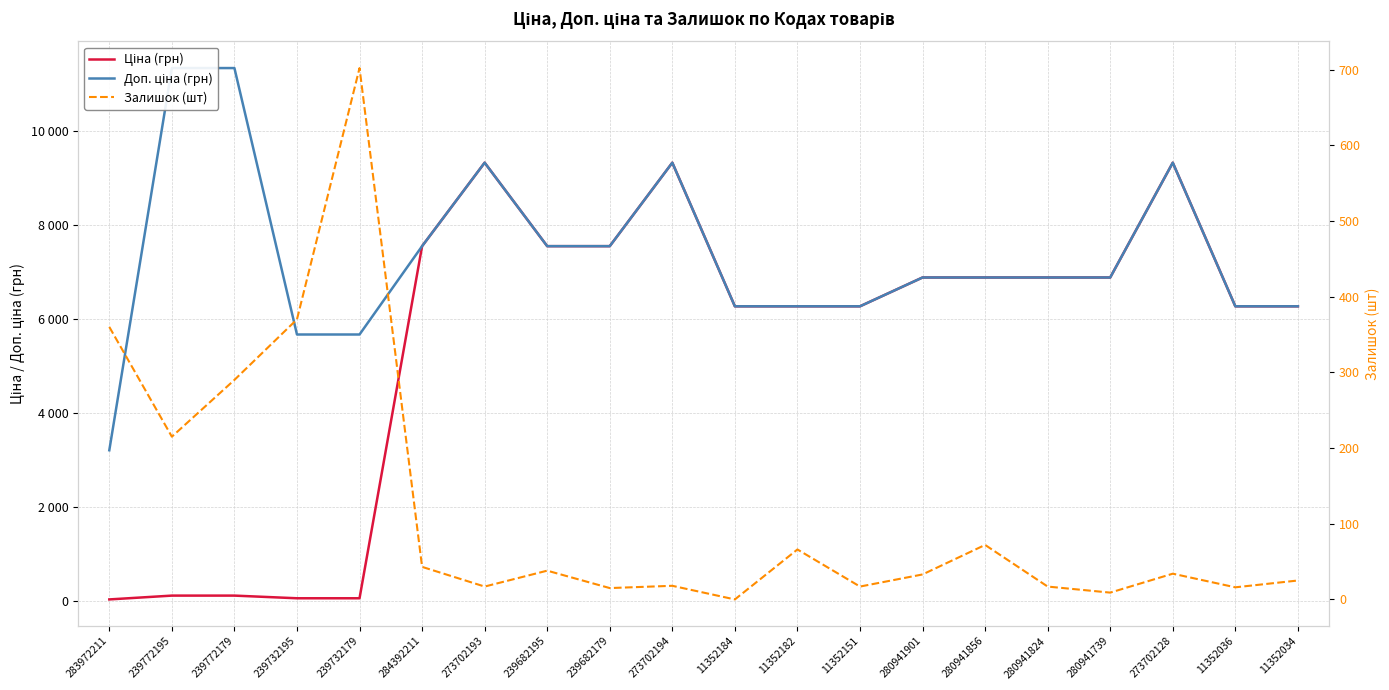

What is the label of the 12th point from the left?

11352182